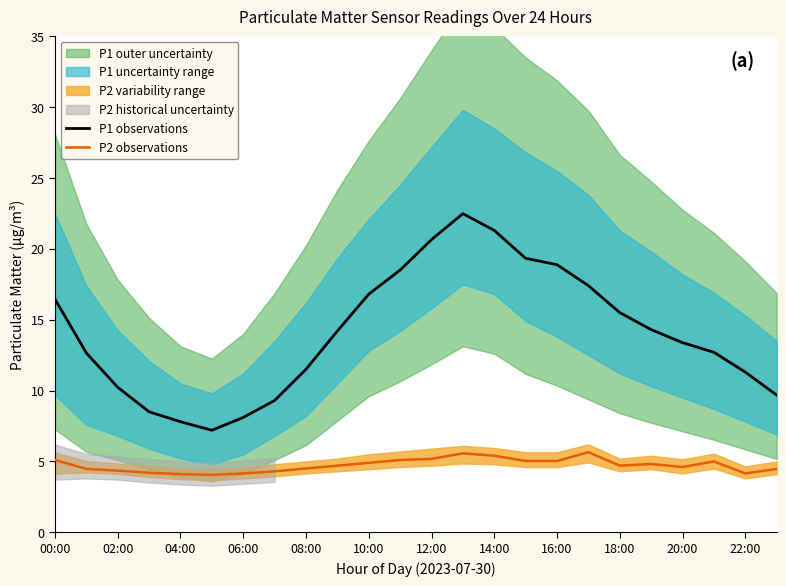

Rank the series by their average value, from highest to lowest.

P1 observations, P2 observations